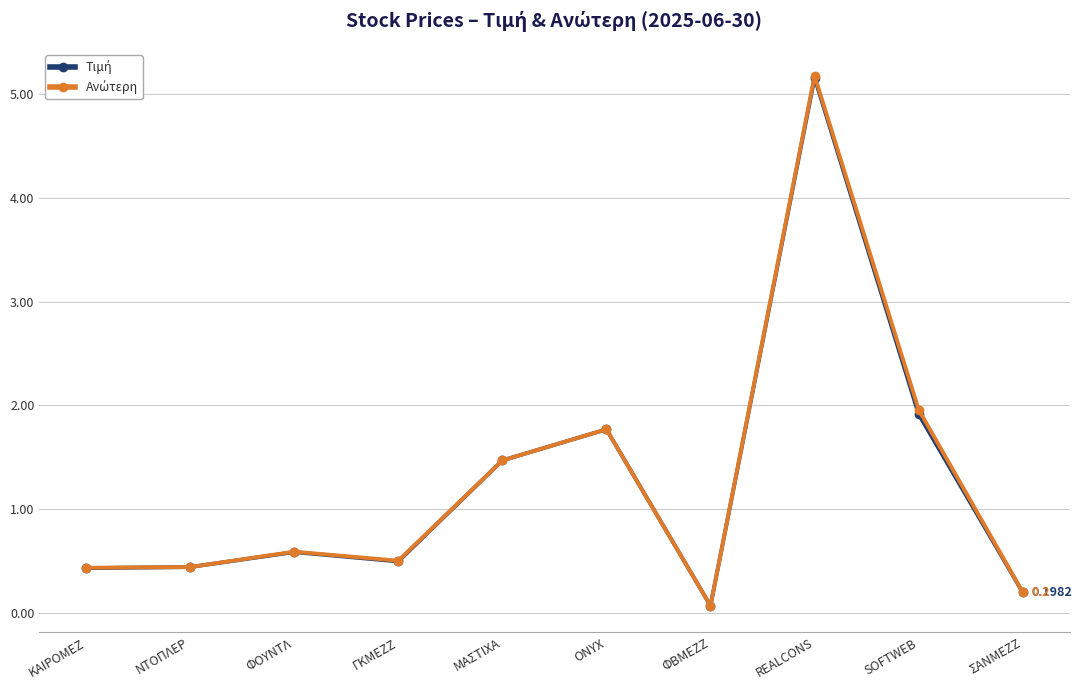

Which category has the highest value across all series?

REALCONS